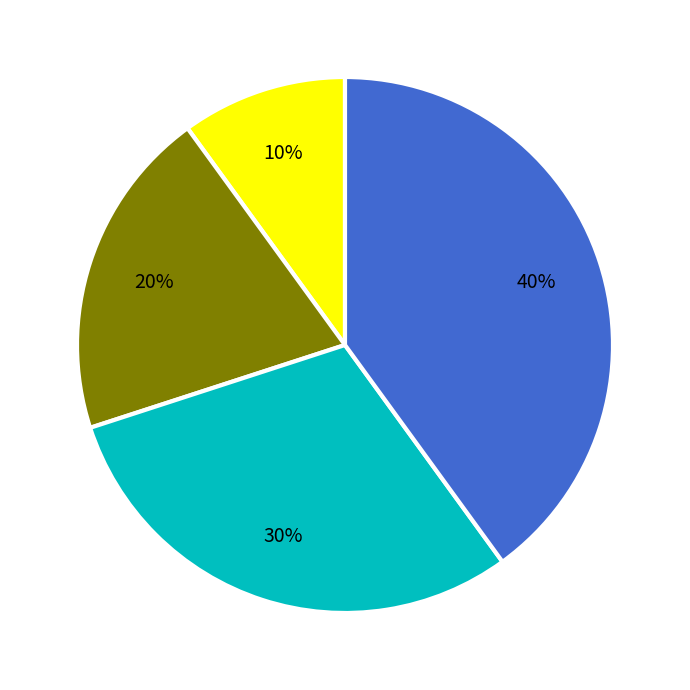

To the nearest percent, what is the difference between the largest and smallest slice percentages?

30%